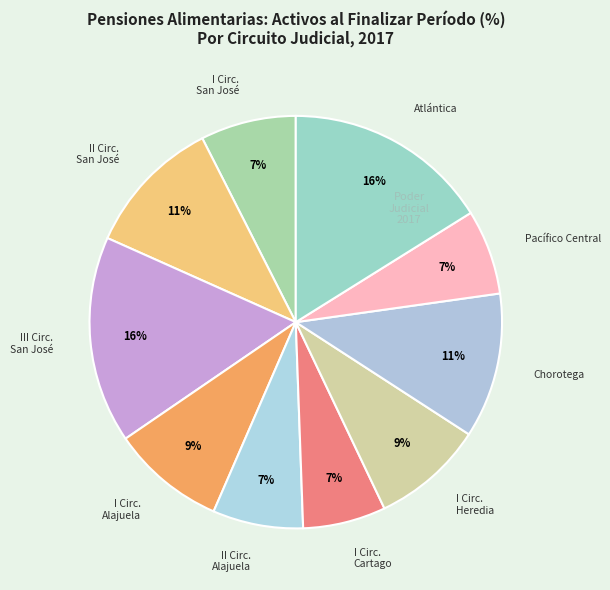

What is the smallest slice in the pie chart?

Cartago